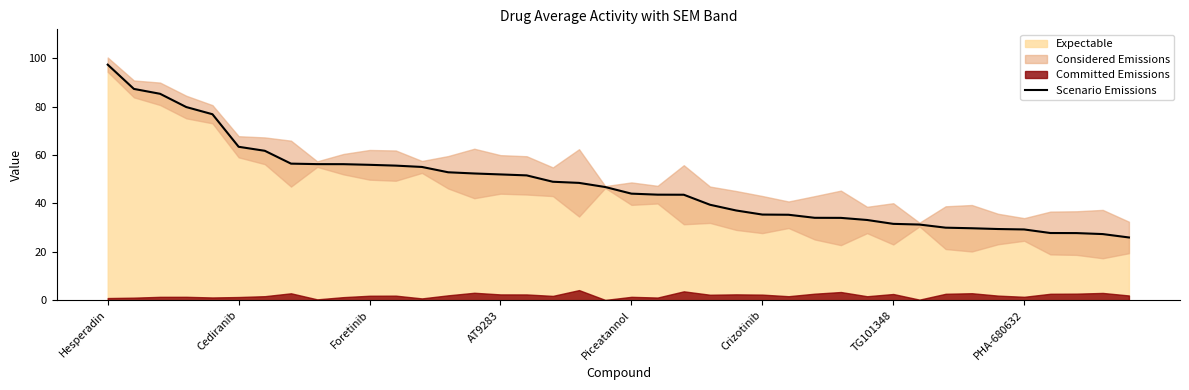

What is the difference between the maximum and minimum values?

71.5